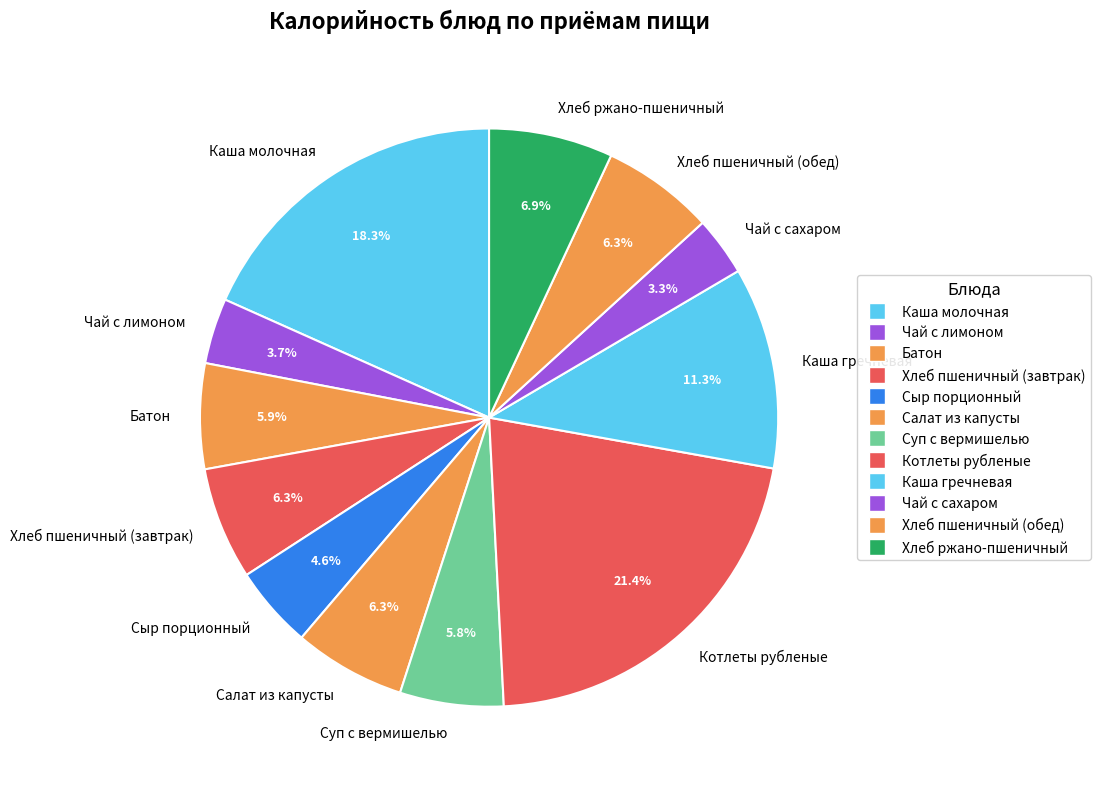

What is the ratio of the value at Каша молочная to the value at Батон?

3.1